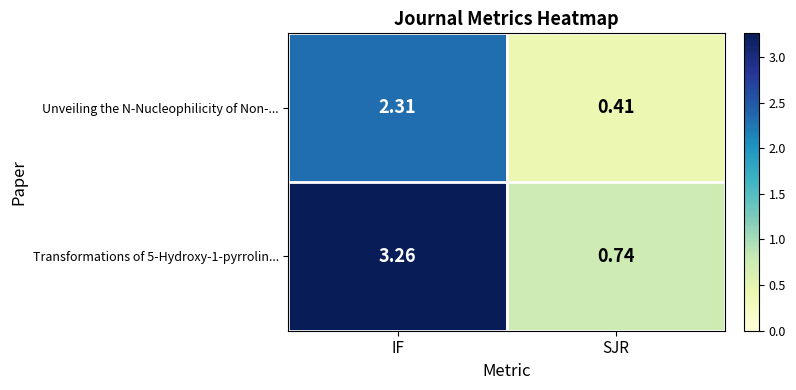

Where does the Transformations of 5-Hydroxy-1-pyrrolin... series first go above 3?

IF